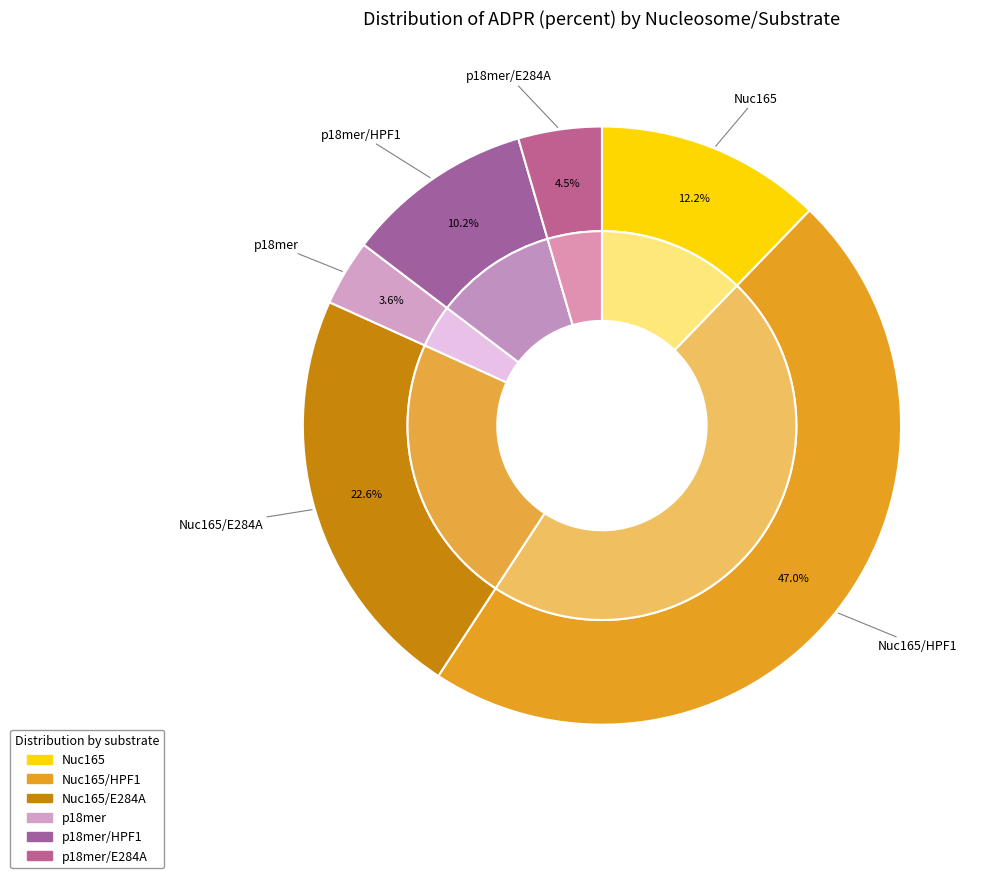

Rank the categories by value from lowest to highest.

p18mer, p18mer/E284A, p18mer/HPF1, Nuc165, Nuc165/E284A, Nuc165/HPF1